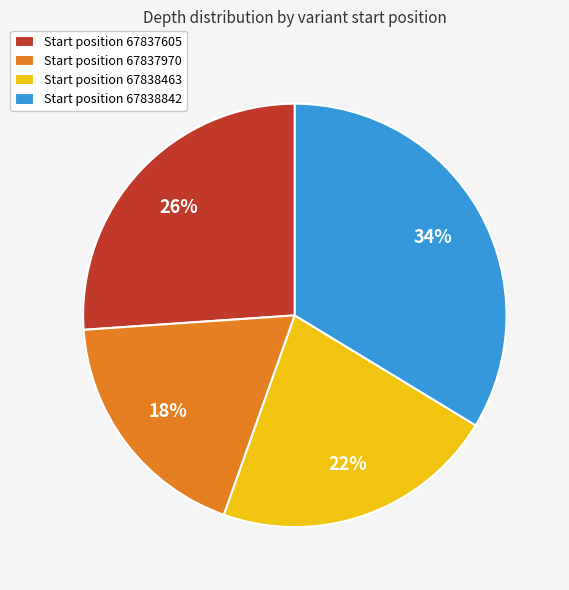

Which slice is the largest?

Start position 67838842